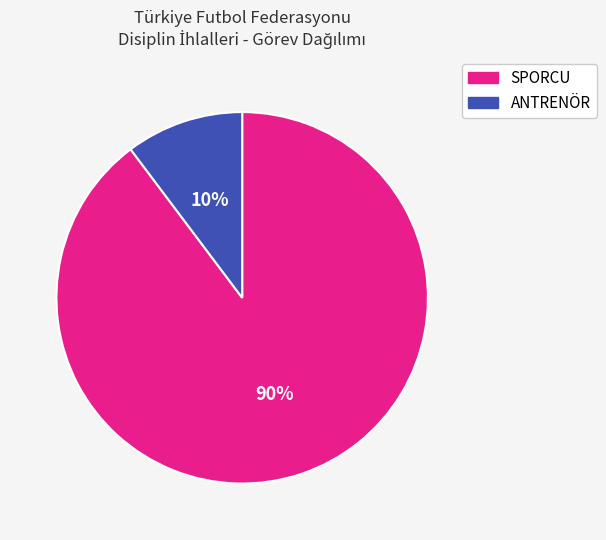

Is it true that SPORCU is 90% of the pie?

True